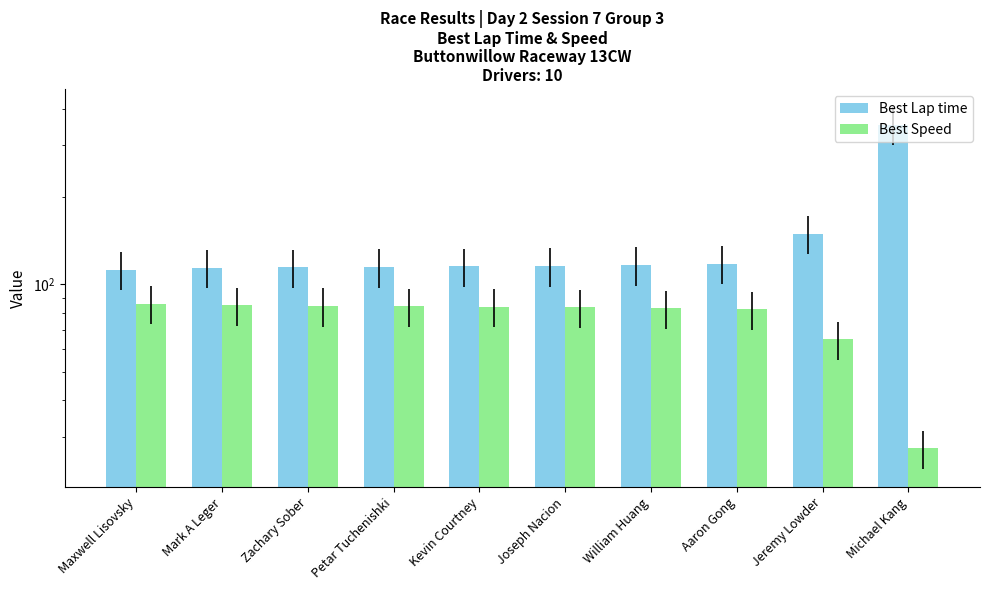

What are all the series names shown in the legend?

Best Lap time, Best Speed